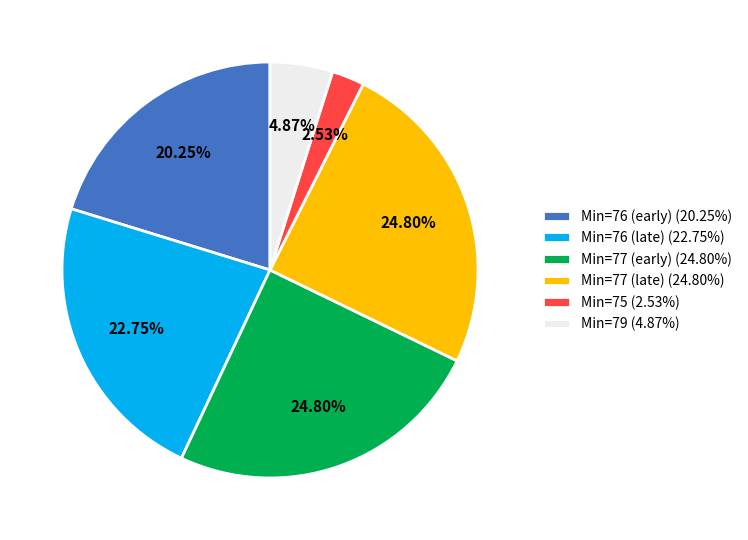

Which category has the smallest portion of the pie?

Min=75 (2.53%)